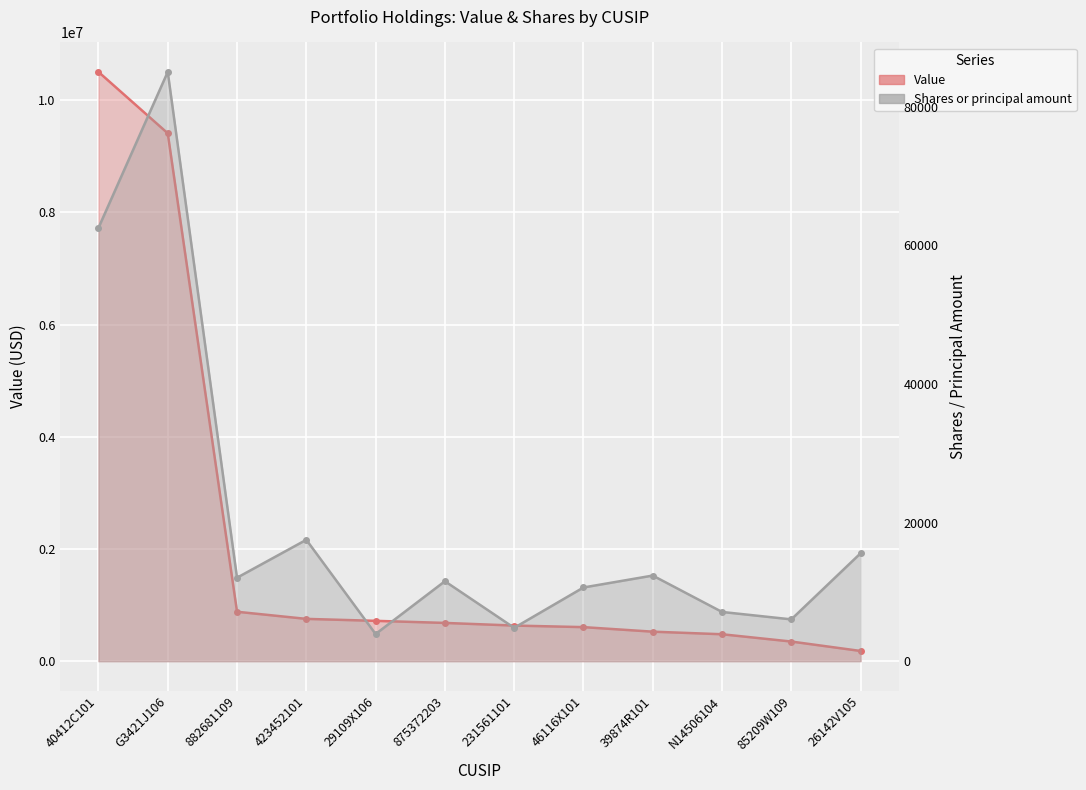

List the series in order of their peak value, lowest first.

Shares or principal amount, Value